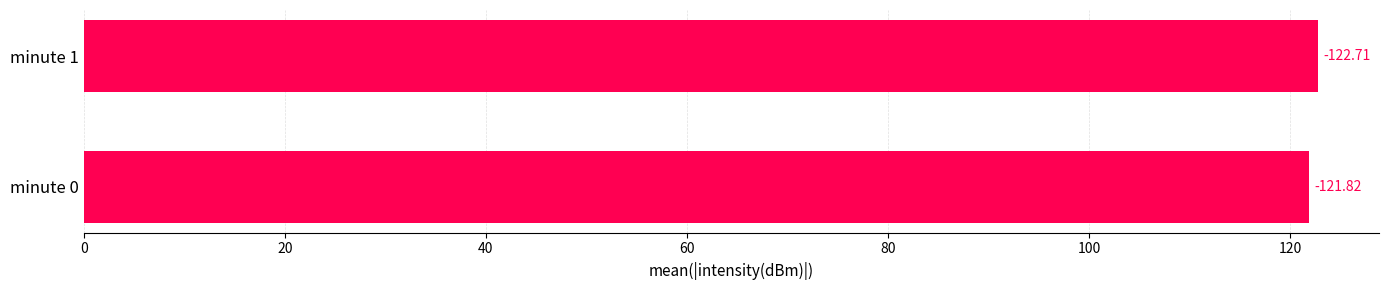

What is the smallest value displayed?

121.8